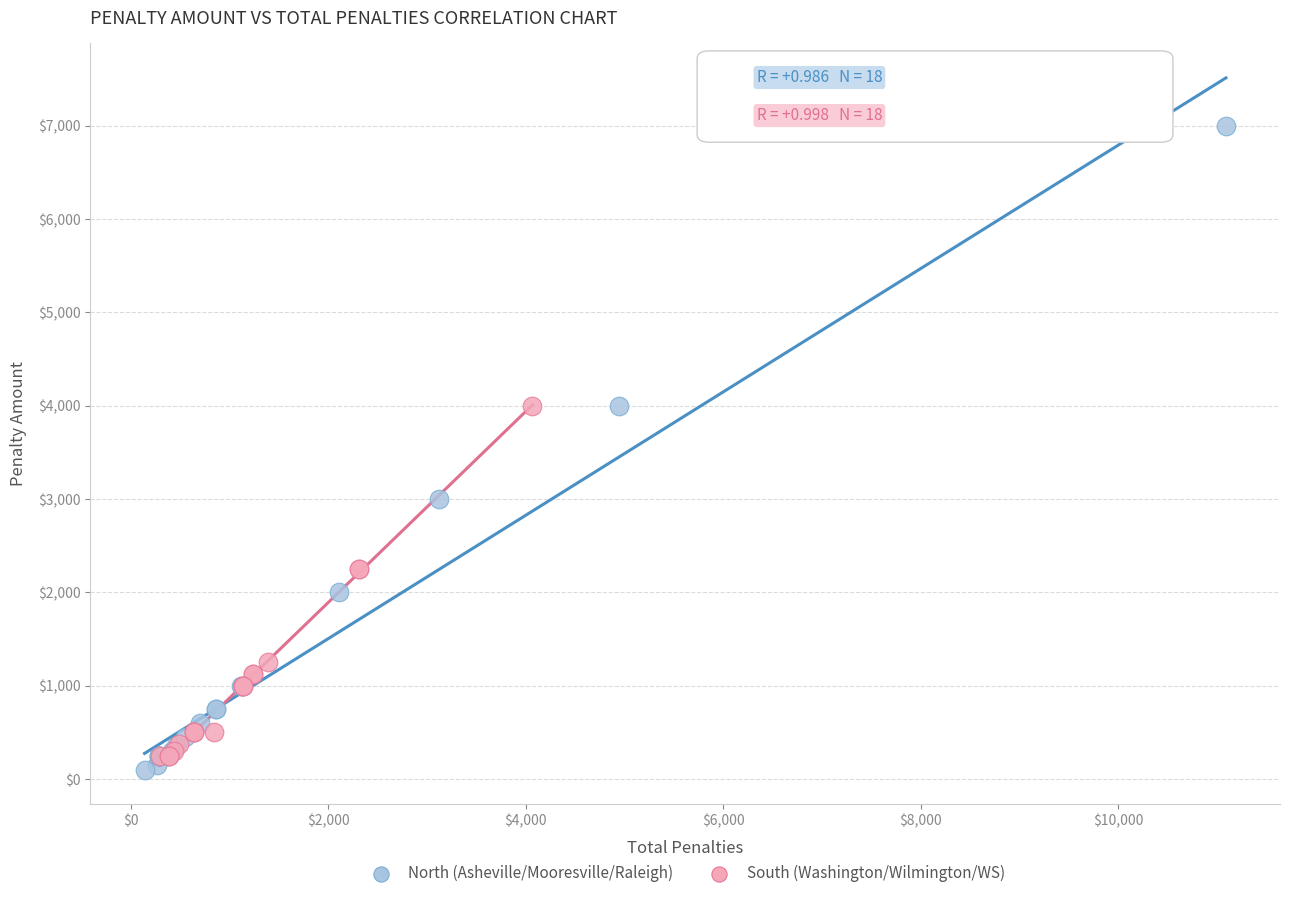

Which series has the largest Y range (max minus min)?

North (Asheville/Mooresville/Raleigh)